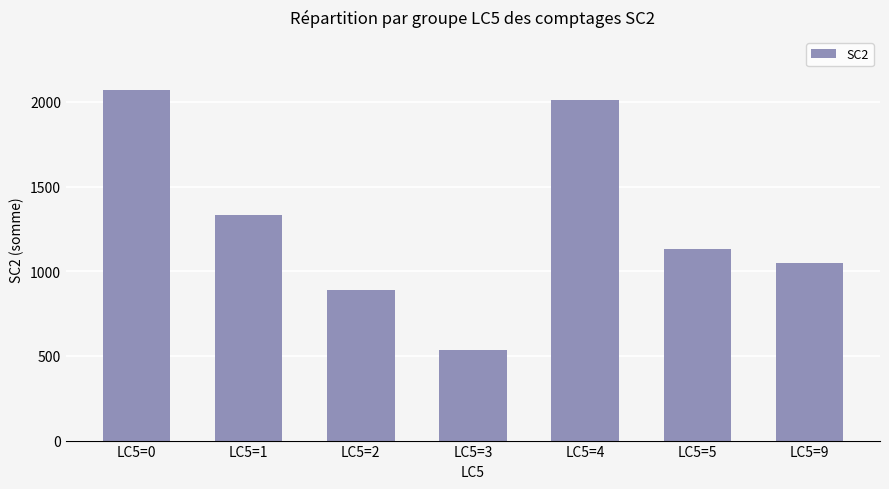

Which has a higher value, LC5=1 or LC5=5?

LC5=1